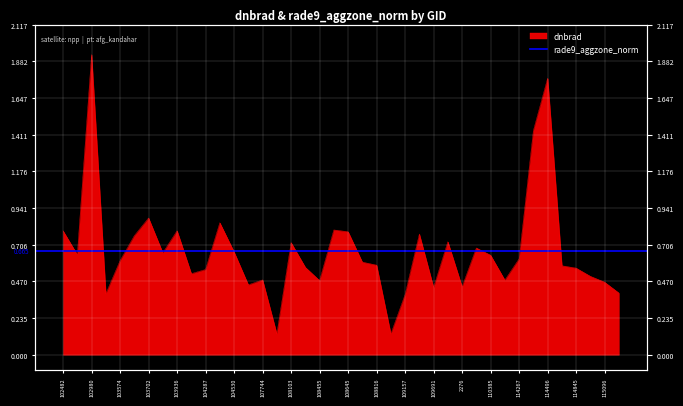

What is the label of the 11th point from the left?

104287